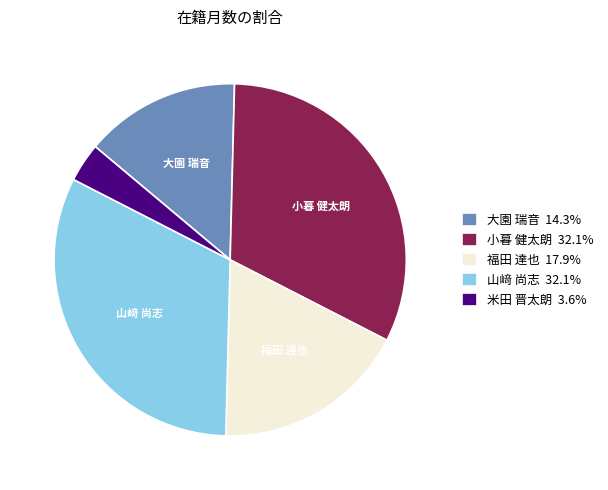

Approximately how many times larger is the value at 大園 瑞音 14.3% compared to 米田 晋太朗 3.6%?

4.0